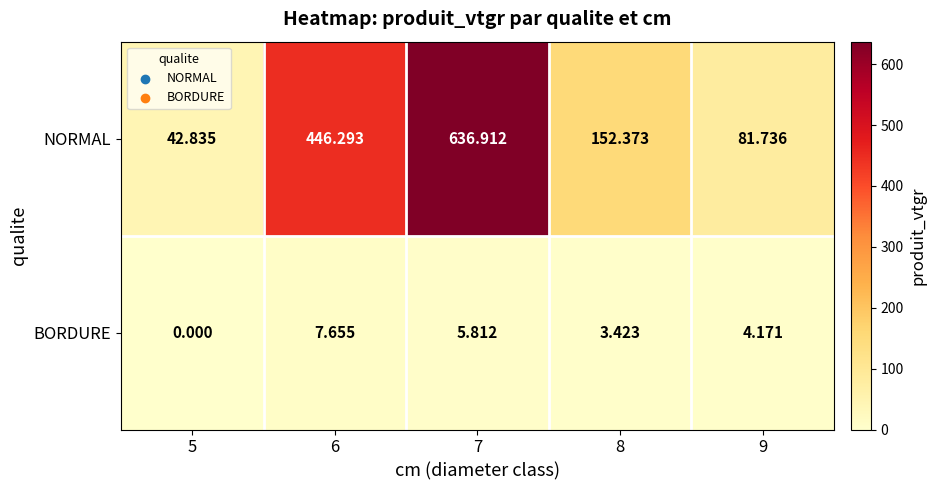

Which series has the largest total across all categories?

NORMAL